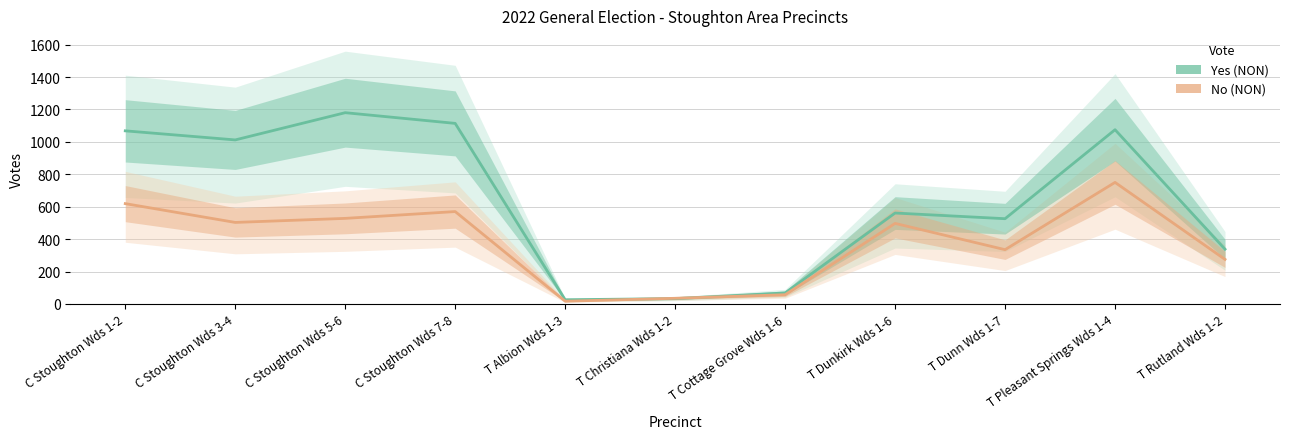

What is the value of the No (NON) point at the 3rd from the left?

528